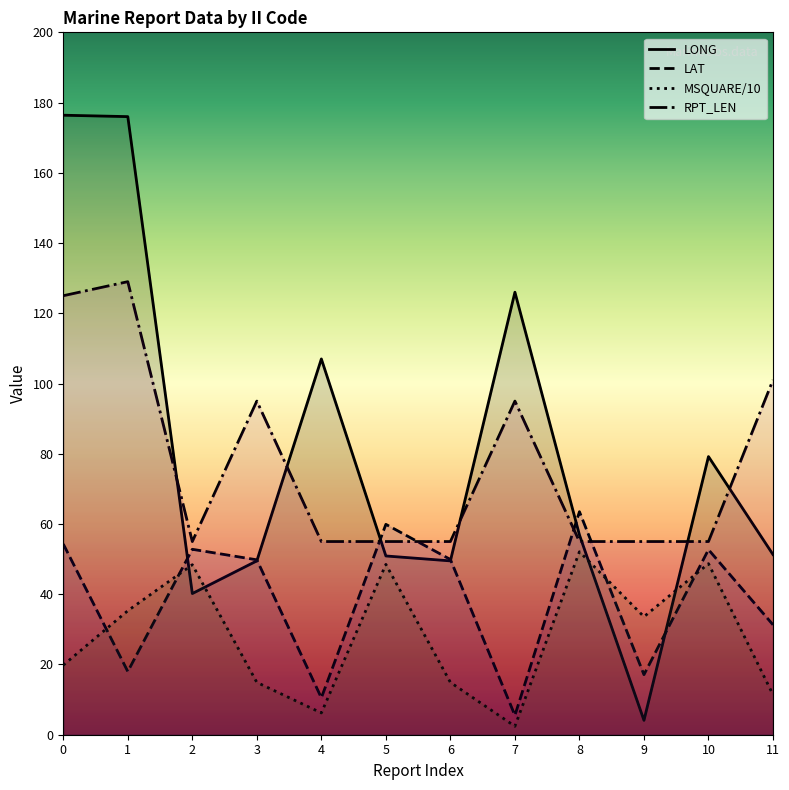

What is the spread (max minus min) of values at 3?

80.1